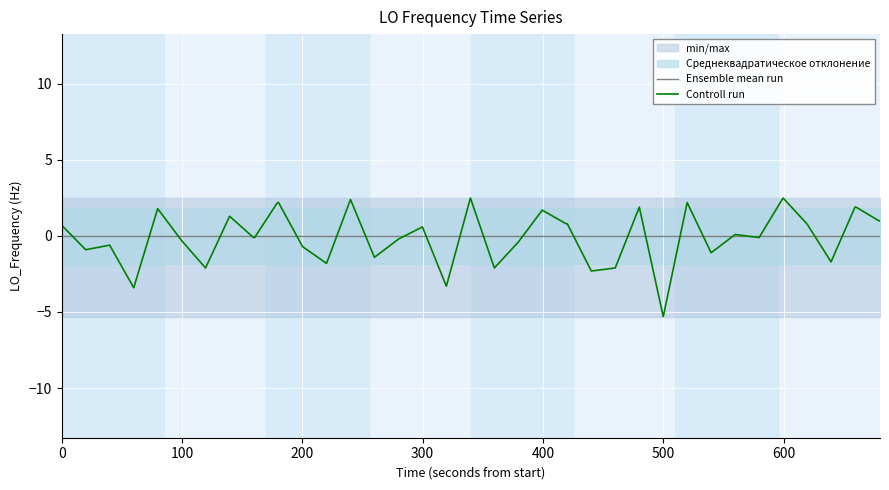

Is it true that Controll run equals -0.2 at 32?

False